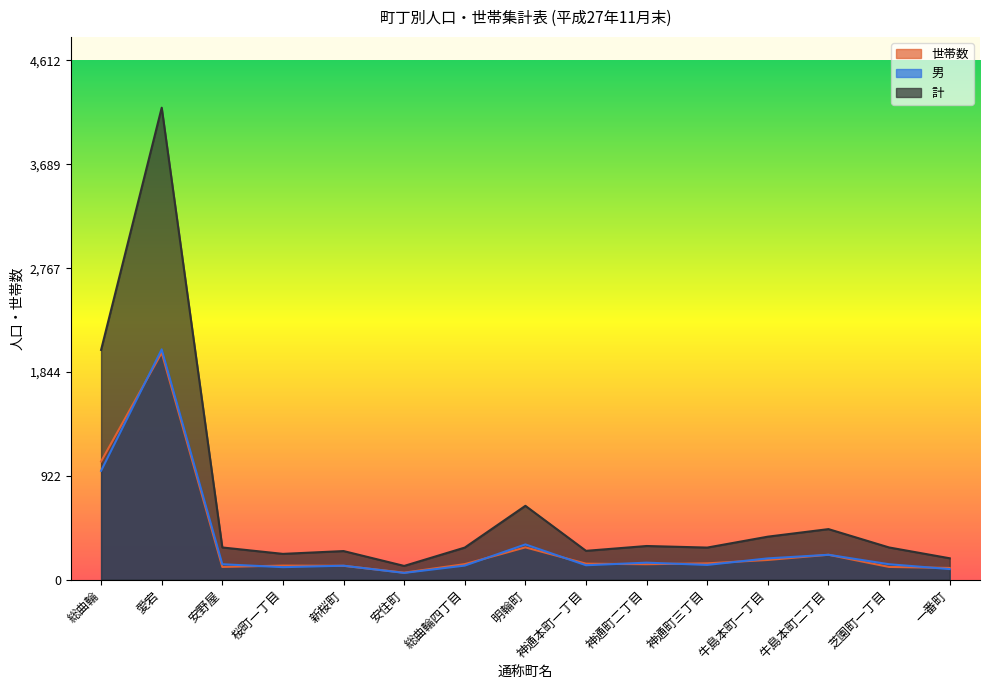

At which category does 世帯数 reach its first local peak?

愛宕